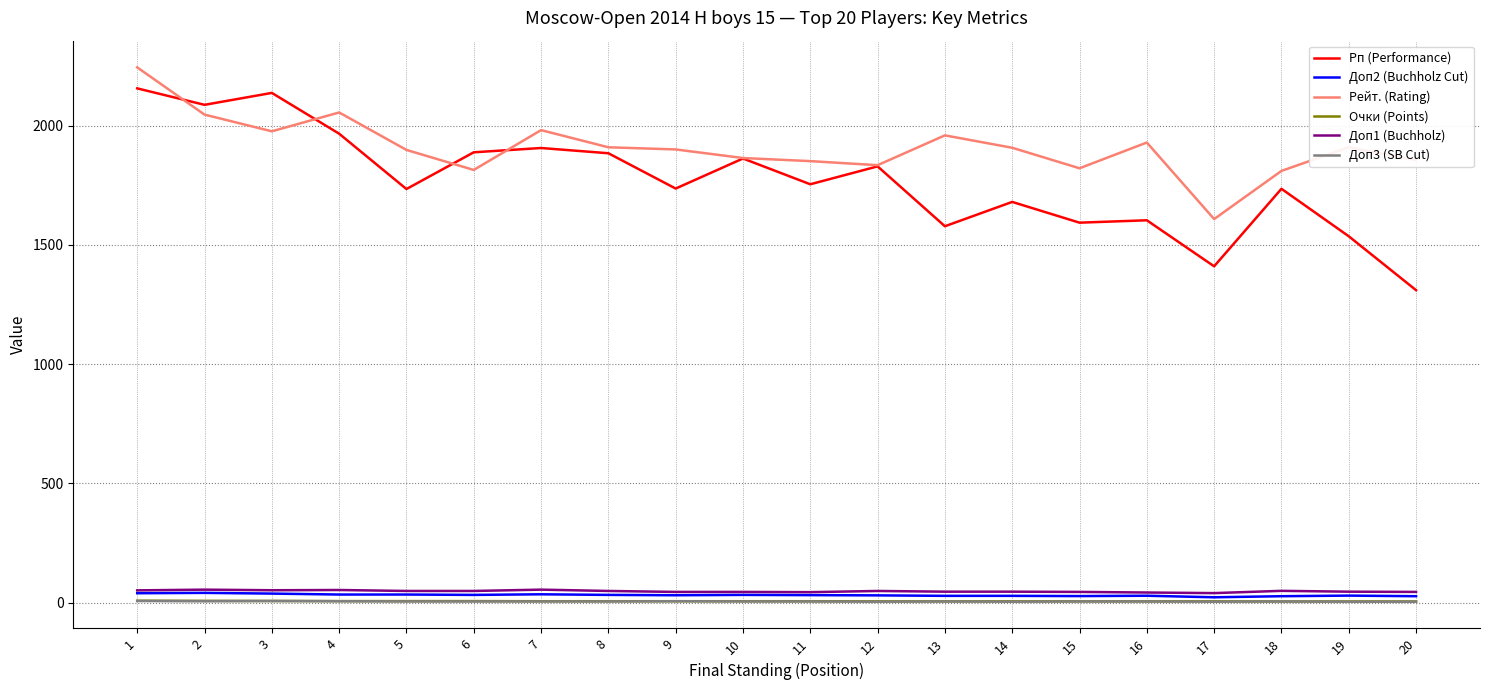

Which series changed the most between 6 and 18?

Рп (Performance)